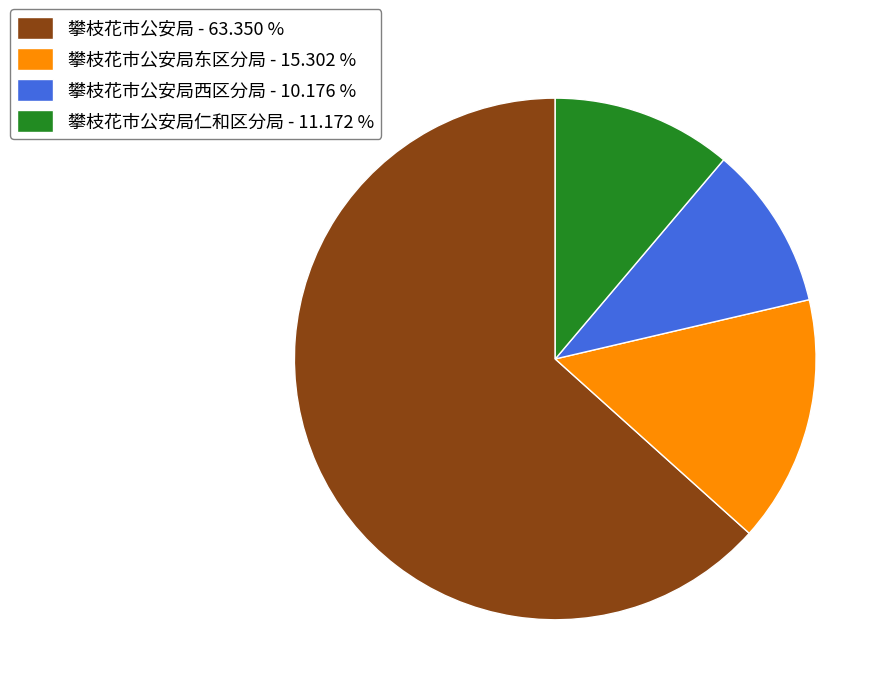

Approximately how many times larger is the value at 攀枝花市公安局西区分局 - 10.176 % compared to 攀枝花市公安局仁和区分局 - 11.172 %?

0.9